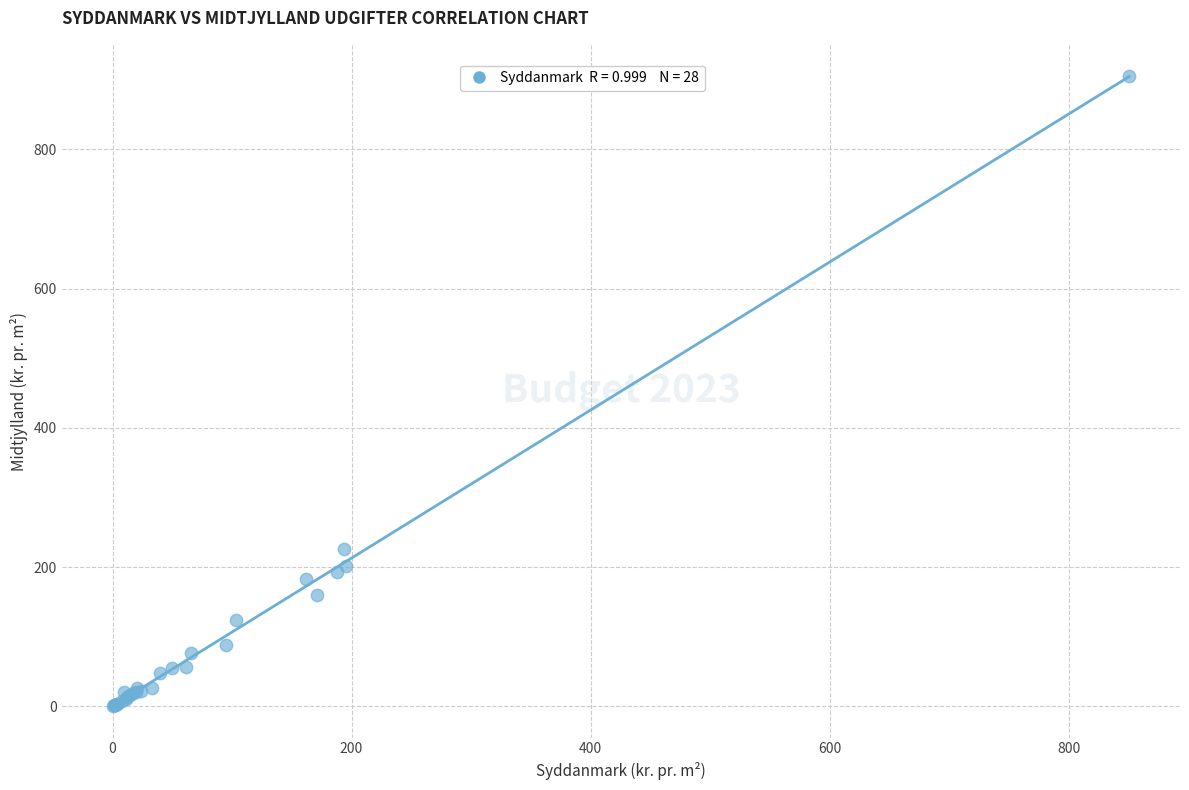

What Y value in the scatter plot is closest to 452?

225.7